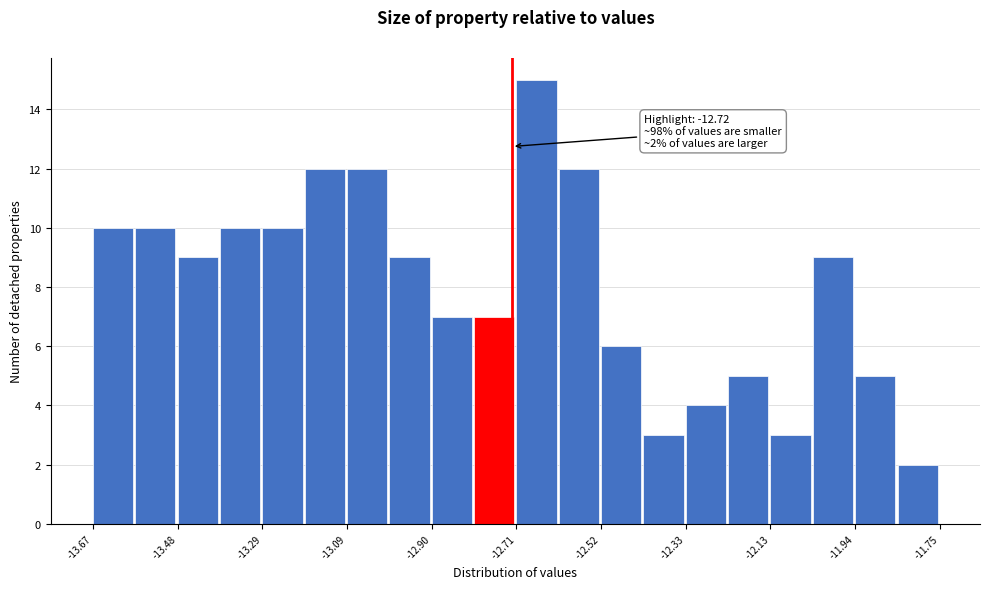

Over which range of the x-axis is the bar tallest?

-12.710 to -12.614